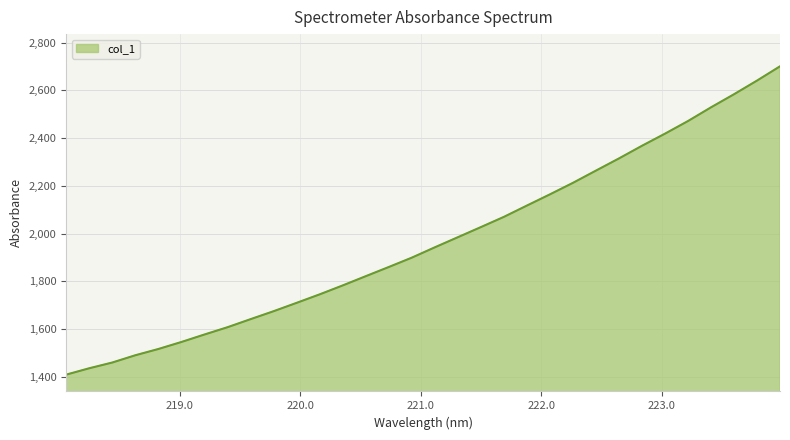

What is the difference between the maximum and minimum values?

1292.2